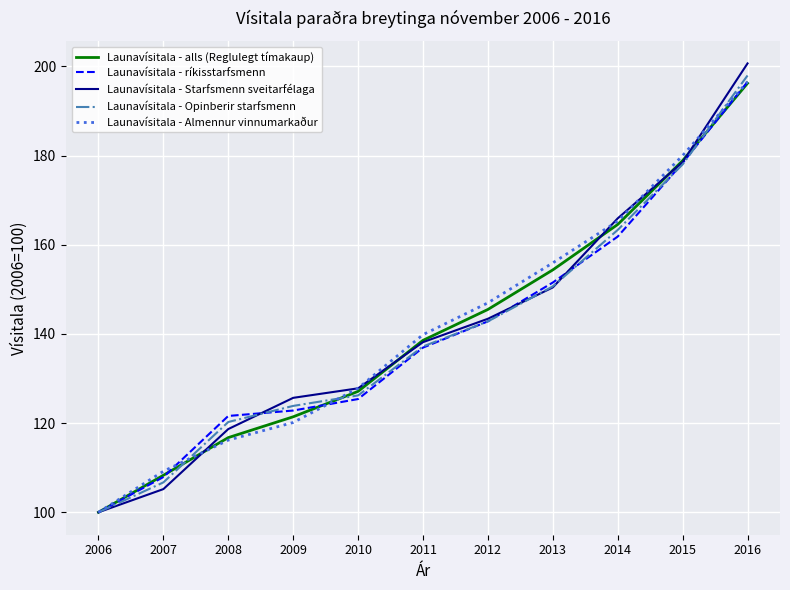

What value does the Launavísitala - Almennur vinnumarkaður series have at 2009?

120.1